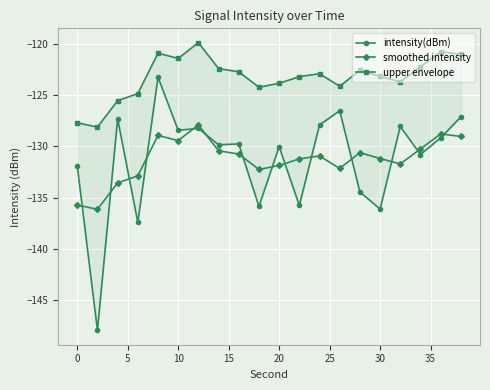

Is this an area chart (filled region under the line)?

No